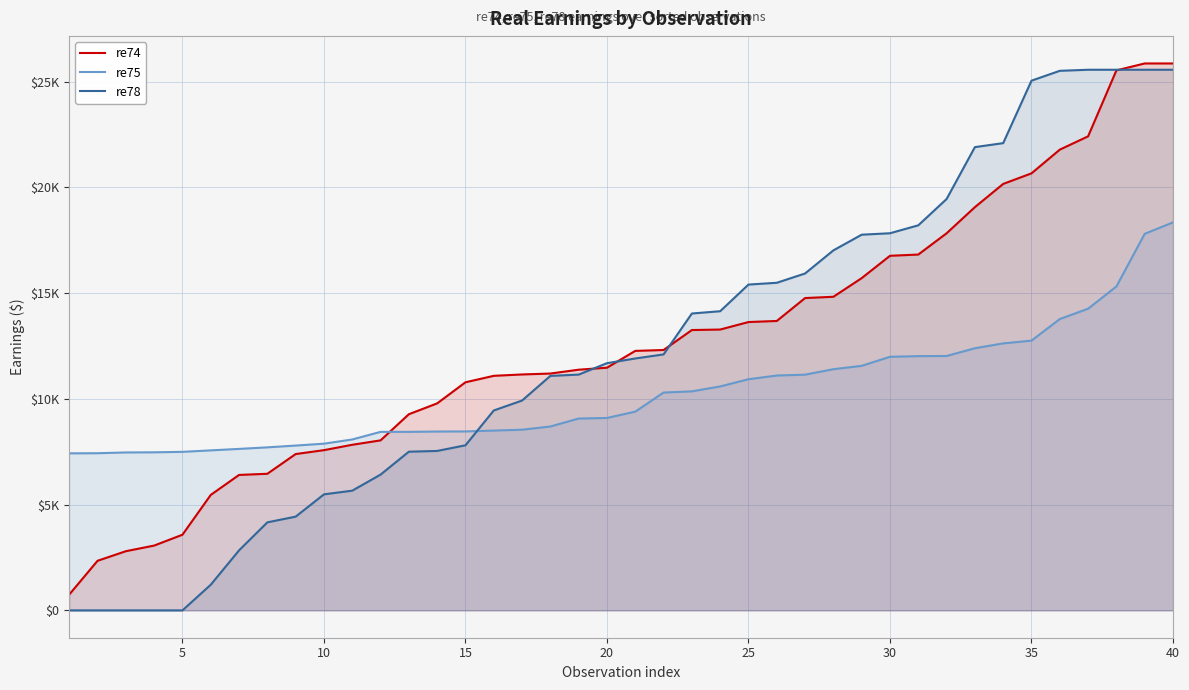

Reading left to right, what are all the values shown in this chart?

re74: 748.4	2345.2	2797.8	3064.3	3577.6	5460.5	6404.8	6459.7	7392.3	7576.5	7831.2	8038.9	9275.2	9788.5	10785.8	11091.4	11156.1	11199.2	11381.4	11475.4	12270.9	12312.0	13256.4	13279.9	13634.5	13685.5	14769.0	14829.7	15711.4	16767.4	16826.2	17831.3	19067.6	20166.7	20666.3	21787.0	22416.0	25535.1	25862.3	25862.3
re75: 7426.3	7431.6	7467.4	7474.6	7496.1	7565.9	7635.7	7709.1	7793.3	7882.8	8081.5	8441.4	8441.4	8457.5	8461.1	8502.2	8543.4	8695.6	9071.6	9098.4	9397.4	10301.5	10357.0	10589.8	10929.9	11105.4	11146.5	11404.4	11563.7	11991.6	12022.0	12029.2	12396.2	12625.4	12756.0	13776.5	14265.3	15316.2	17806.5	18347.2
re78: 0.0	0.0	0.0	0.0	0.0	1213.2	2838.7	4162.8	4433.2	5486.8	5661.2	6420.7	7503.9	7539.4	7806.8	9453.0	9922.9	11087.4	11149.5	11688.8	11912.0	12104.1	14038.4	14146.3	15406.8	15491.0	15931.4	17023.4	17765.2	17833.2	18208.5	19451.3	21905.8	22095.0	25048.9	25514.4	25564.7	25564.7	25564.7	25564.7